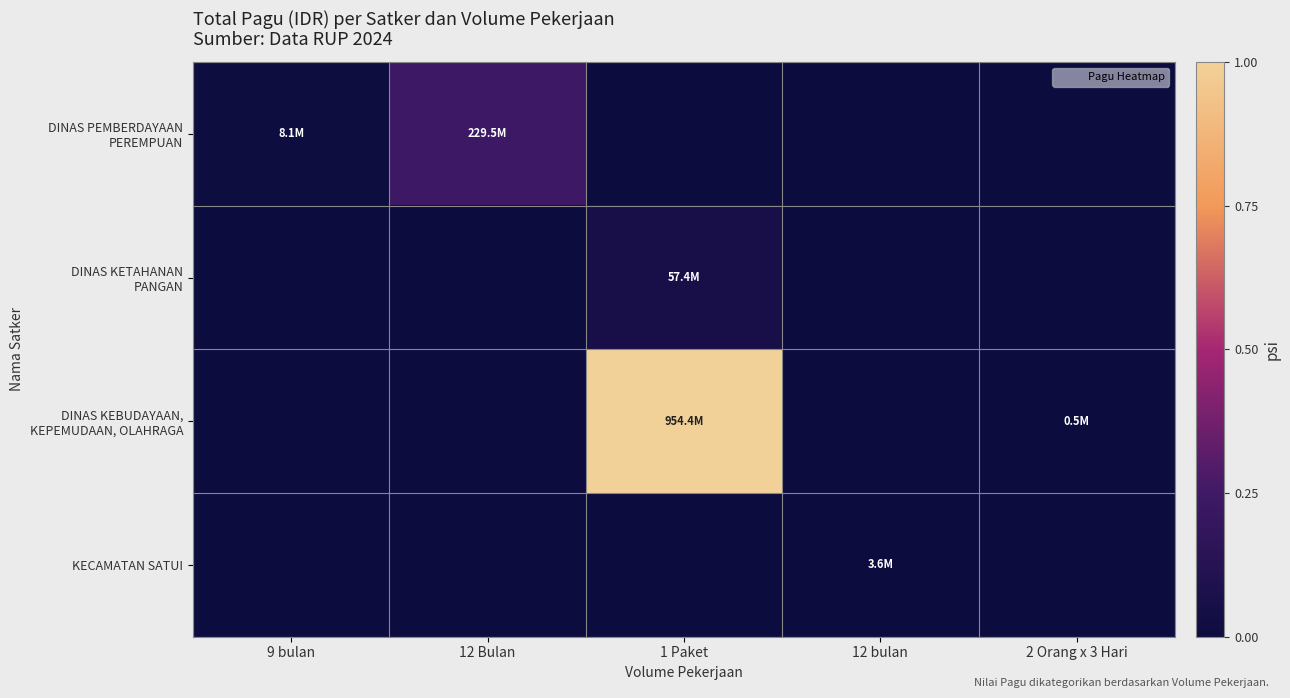

List the series in order of their peak value, lowest first.

KECAMATAN SATUI, DINAS KETAHANAN PANGAN, DINAS PEMBERDAYAAN PEREMPUAN, DINAS KEBUDAYAAN, KEPEMUDAAN, OLAHRAGA